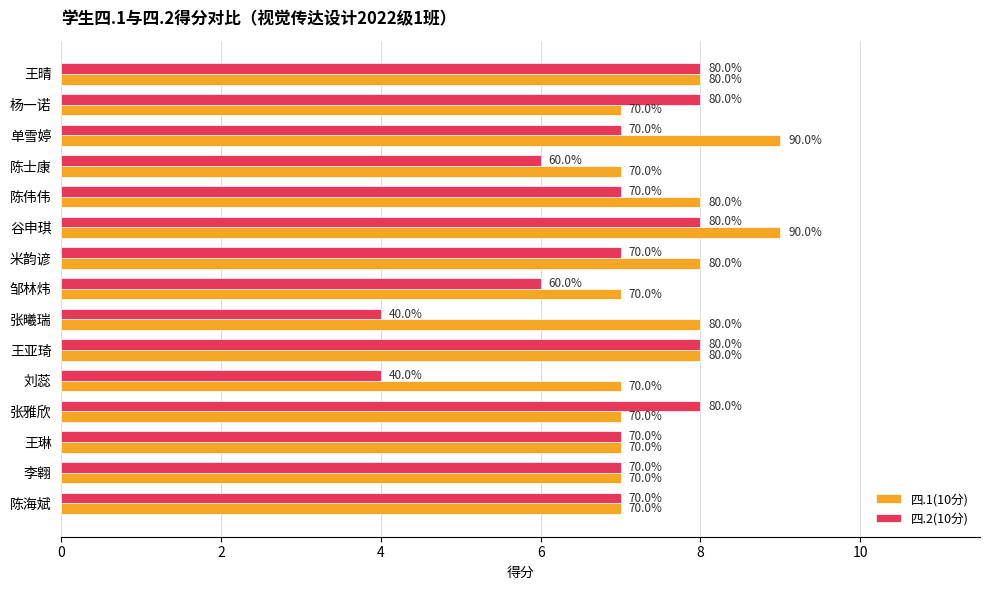

What are all the series names shown in the legend?

四.1(10分), 四.2(10分)